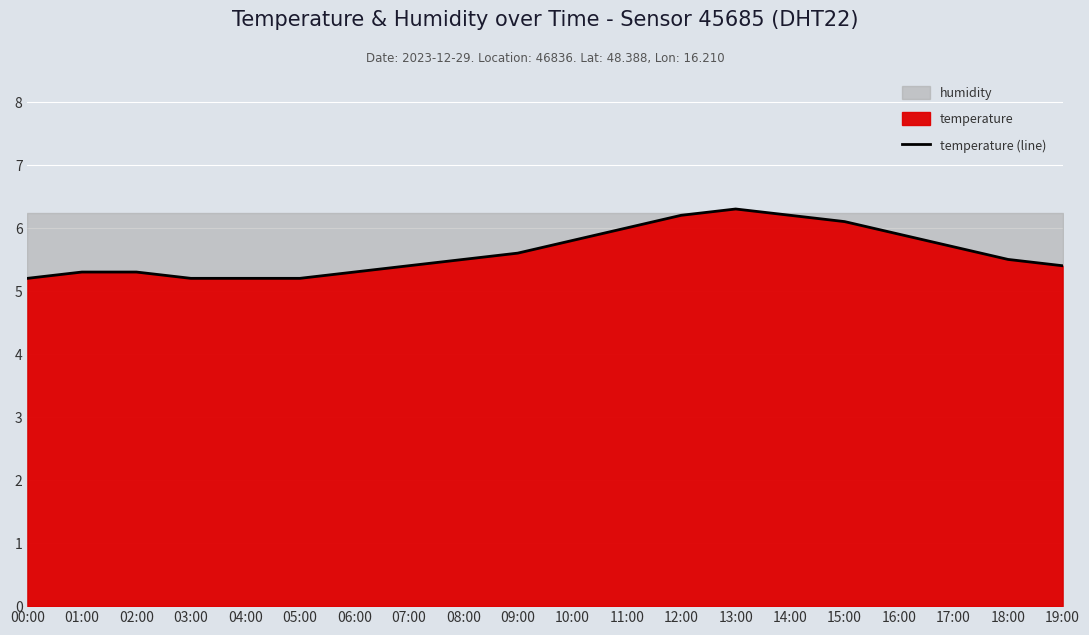

What is the change in value from 03:00 to 11:00?

+0.8